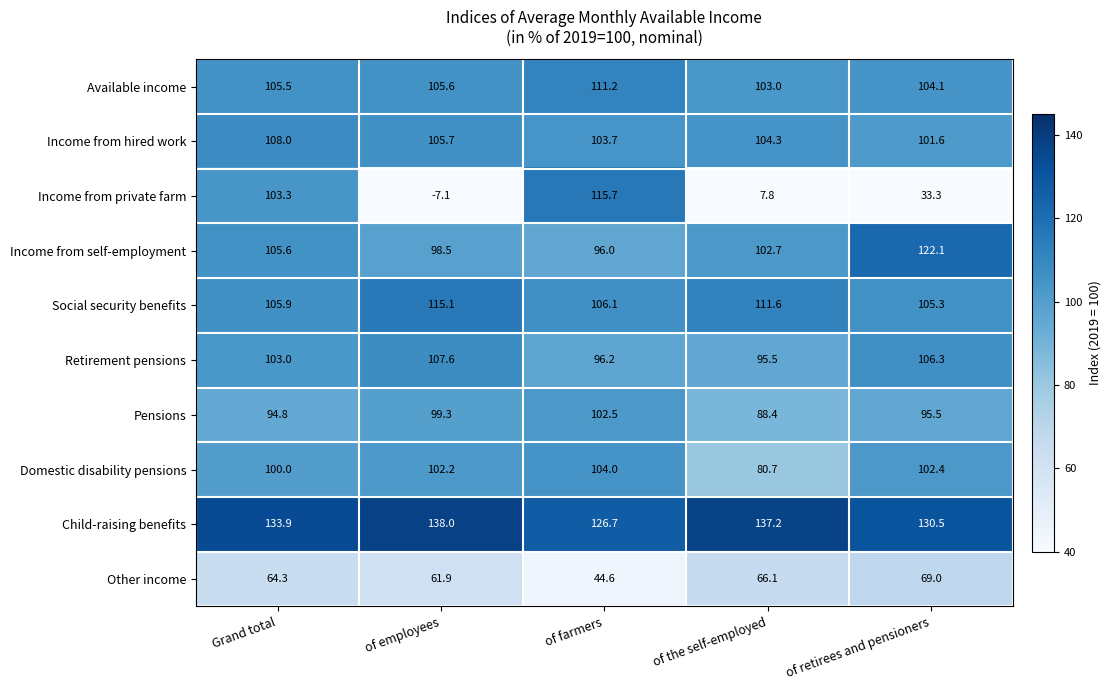

Which series has the largest range (max minus min)?

Income from private farm